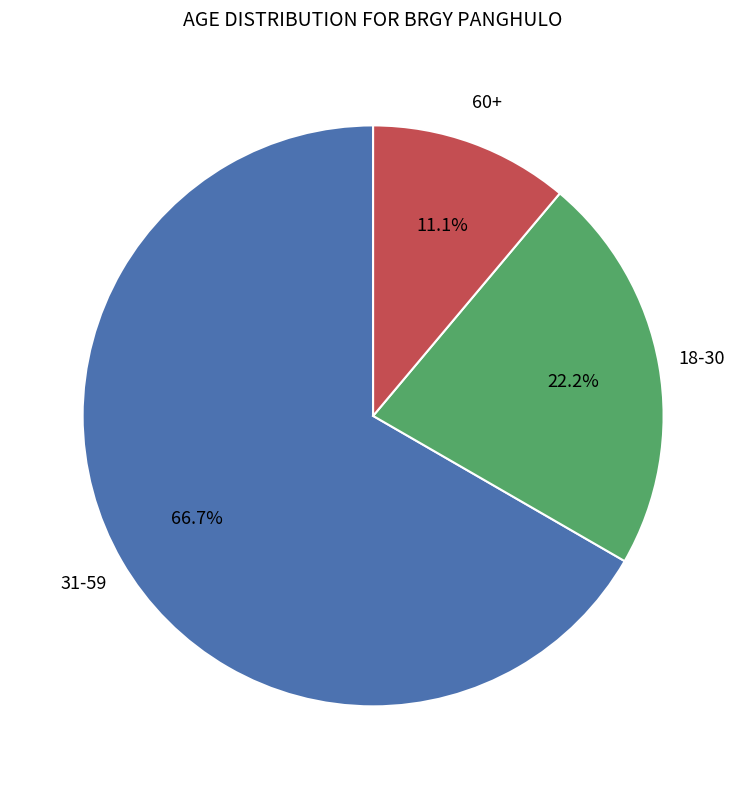

Does any single category account for the majority?

Yes